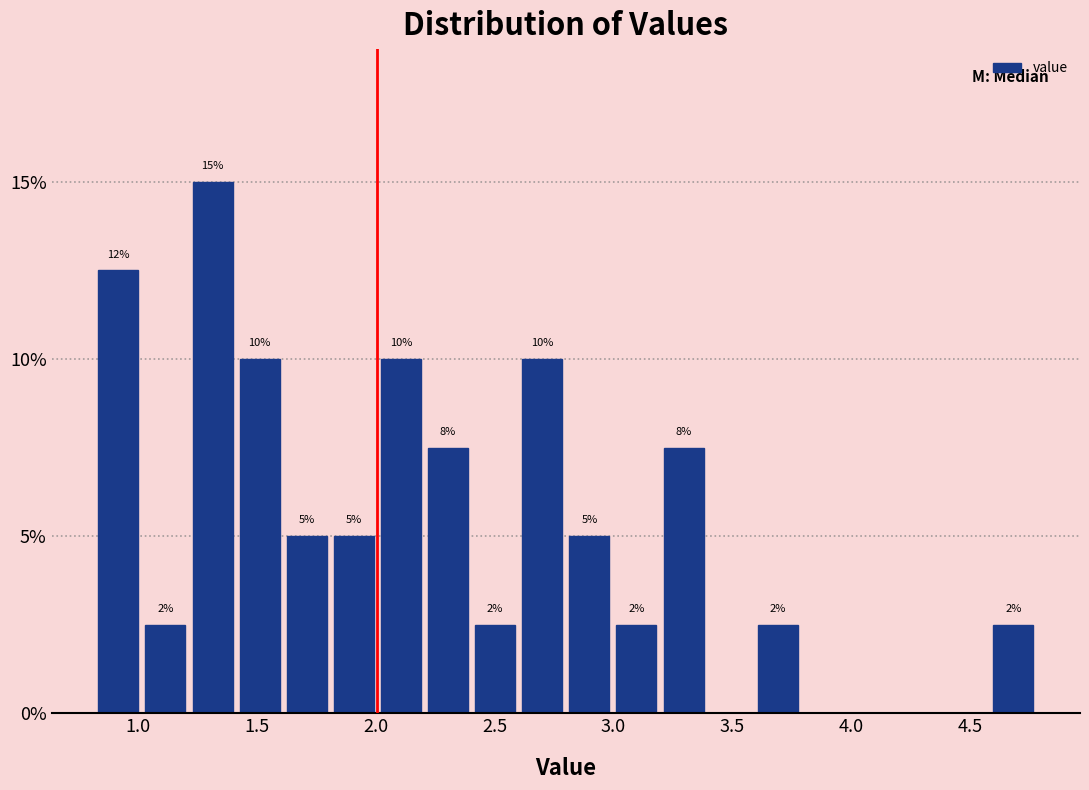

Around what value on the x-axis is the tallest bar? Give the approximate position of its centre, as read against the axis.

1.30